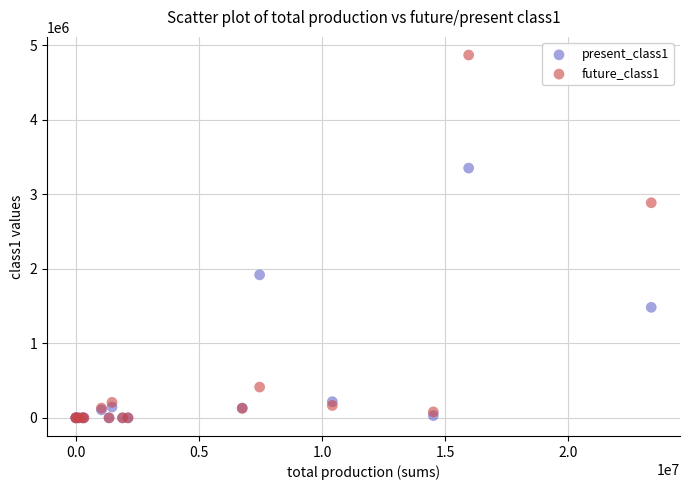

Across all series, what Y value is closest to 2435589?

2887581.7